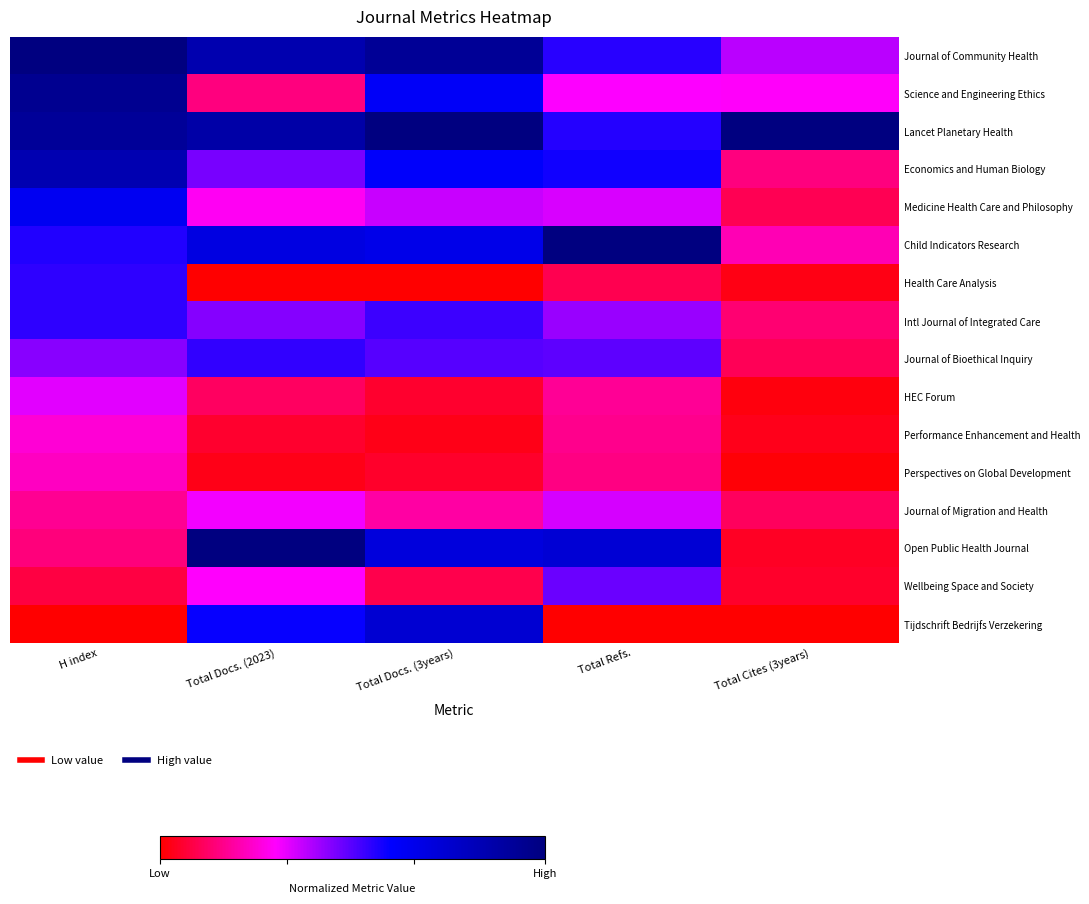

Which series changed the most between Total Docs. (2023) and Total Cites (3years)?

Open Public Health Journal